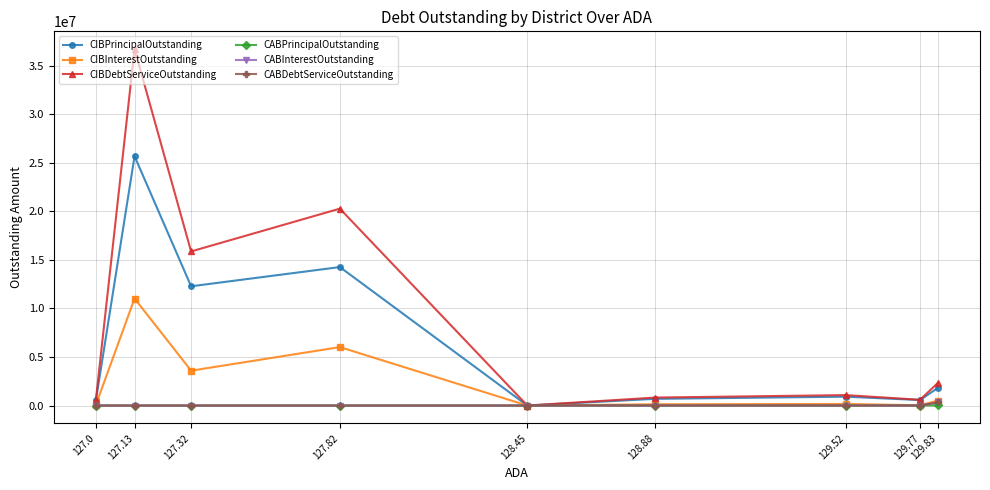

What is the difference between the maximum and second lowest values in the CABInterestOutstanding series?

316301.5